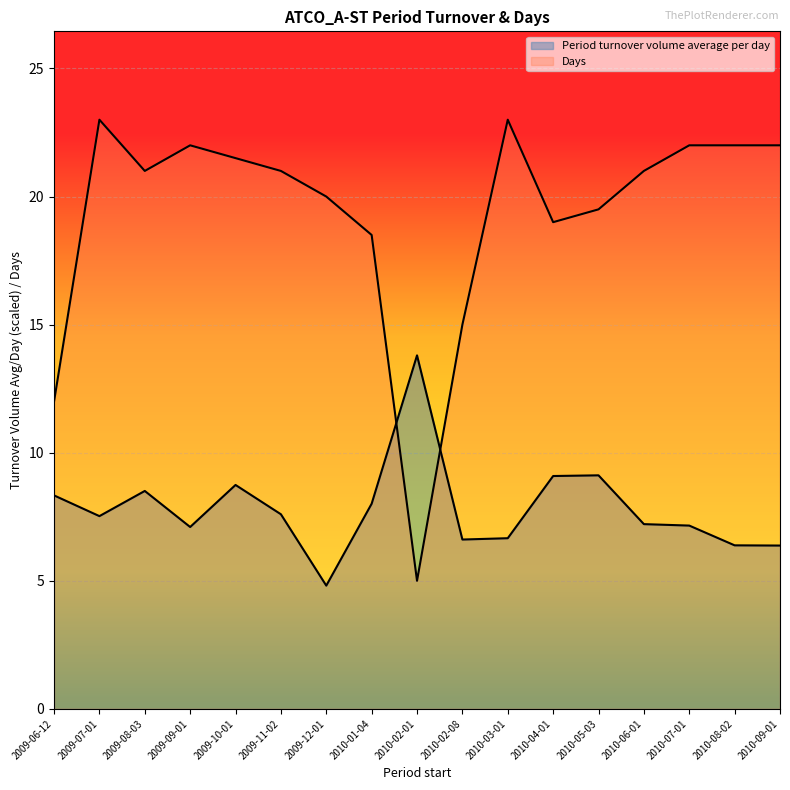

Which category has the highest value in the Period turnover volume average per day series?

2010-02-01